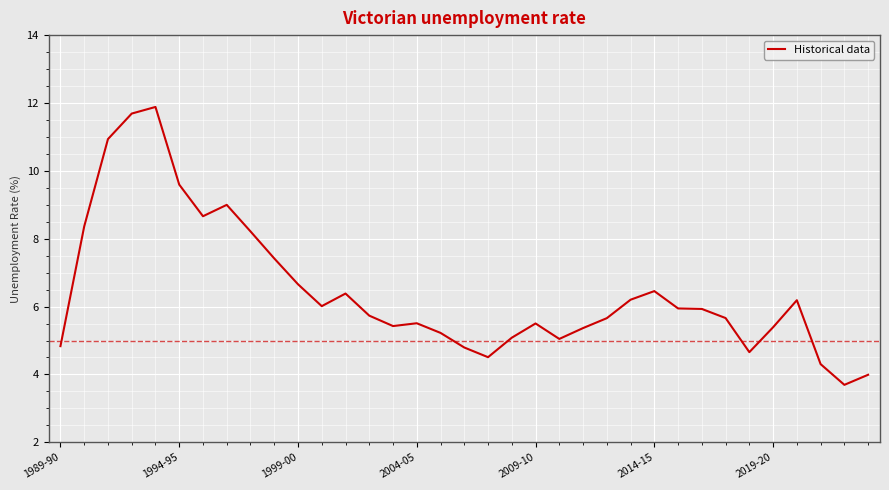

How many series are shown in this chart?

1